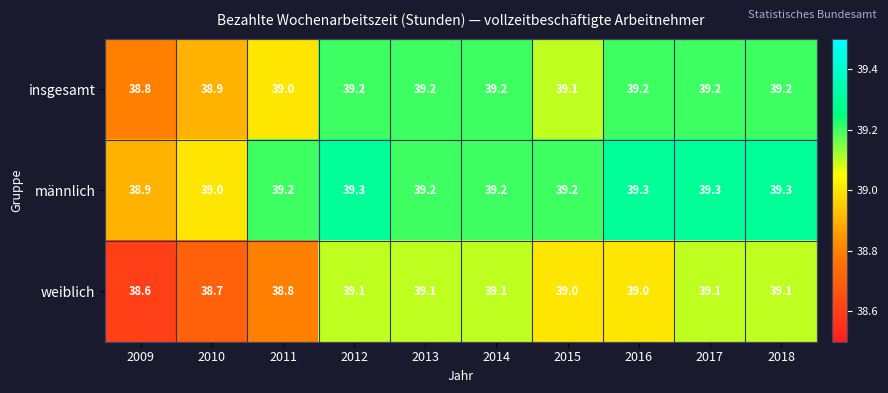

Rank the series at 2018 from highest to lowest value.

männlich, insgesamt, weiblich